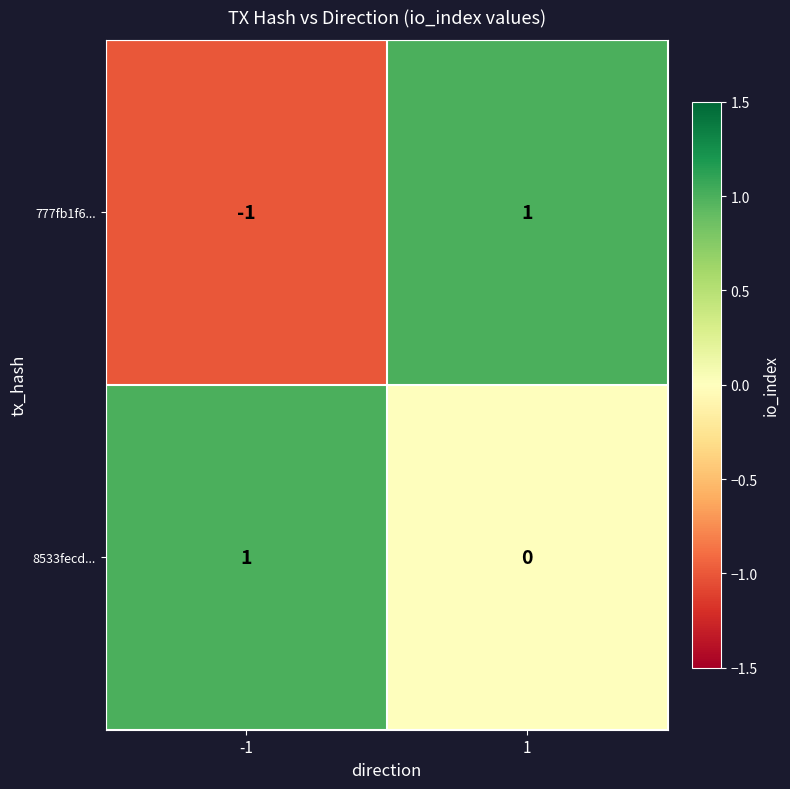

Reading right to left, transcribe all the data shown in this chart.

777fb1f6...: 1	-1
8533fecd...: 0	1